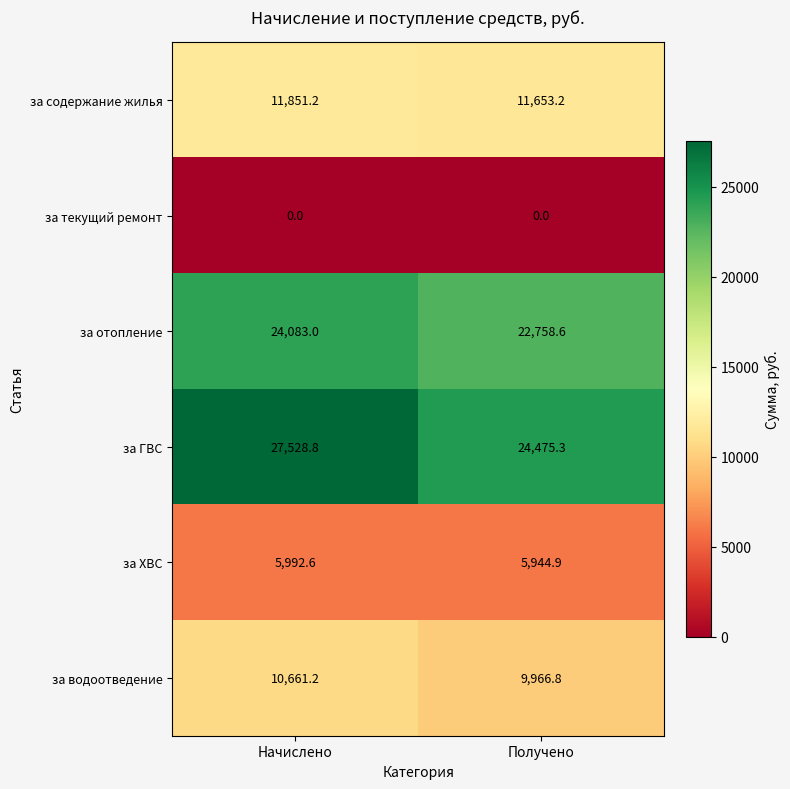

What is the total value across all series at Получено?

74798.8